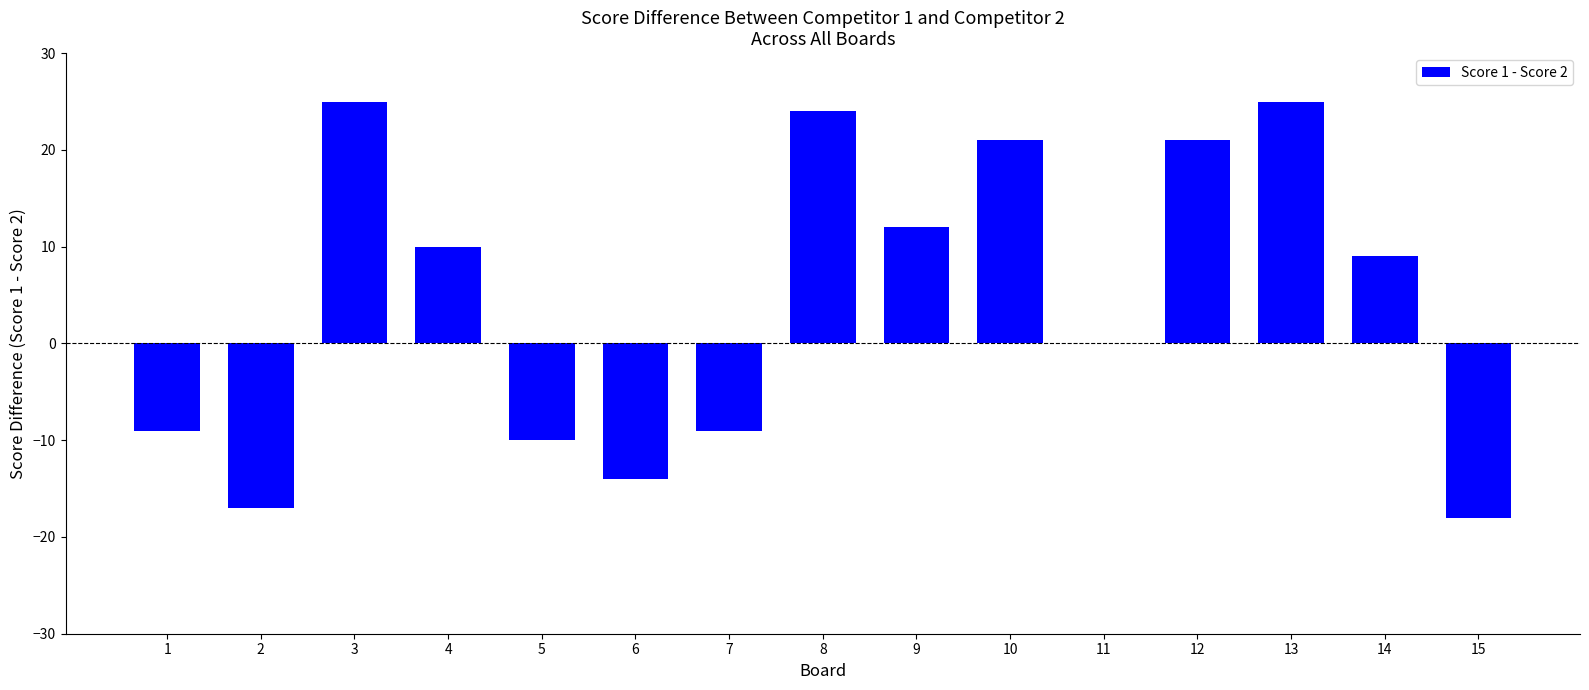

How many distinct data groups are displayed?

1